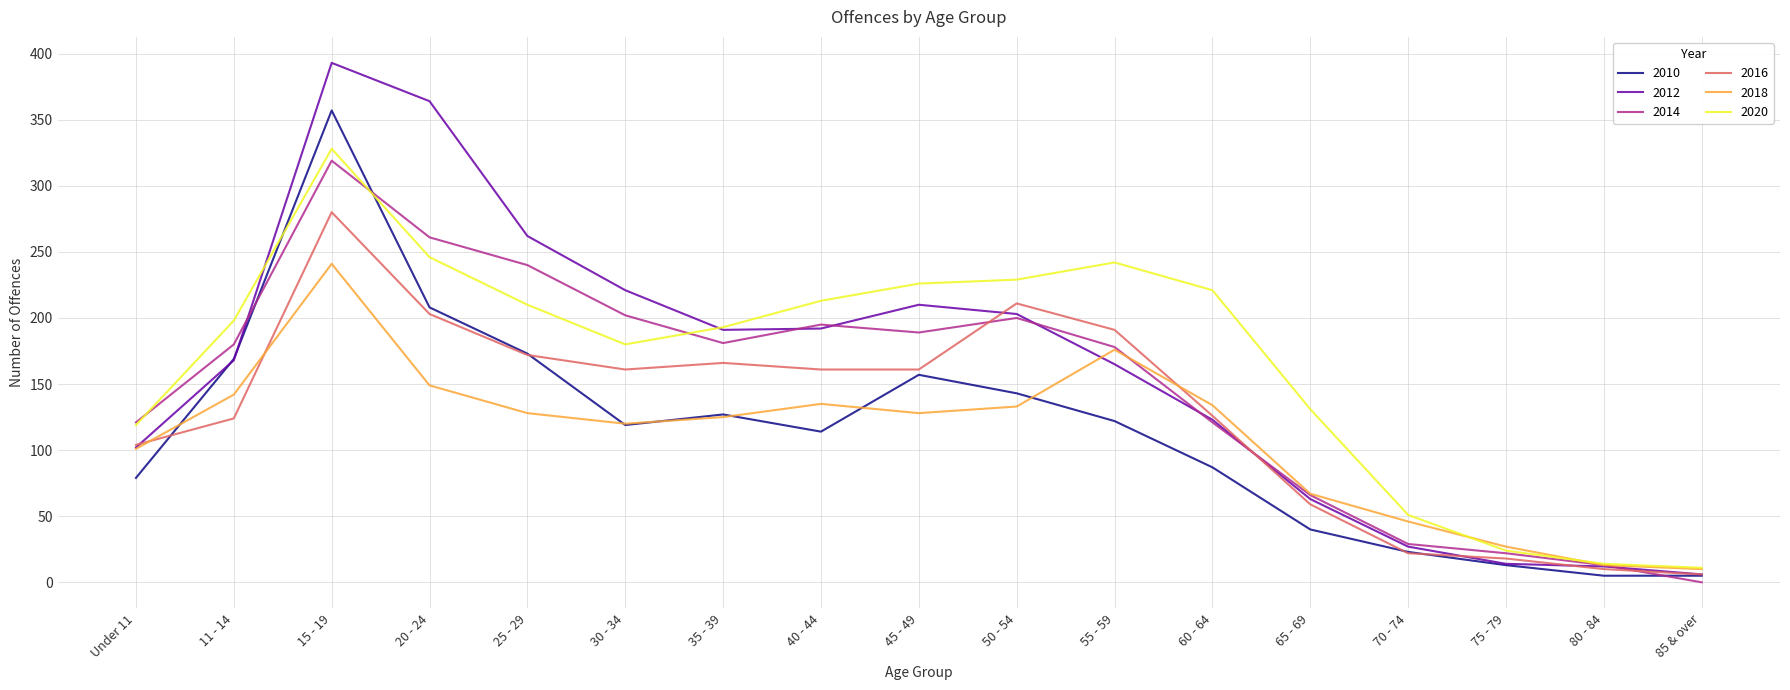

What is the sum of all 2020 values?

2836